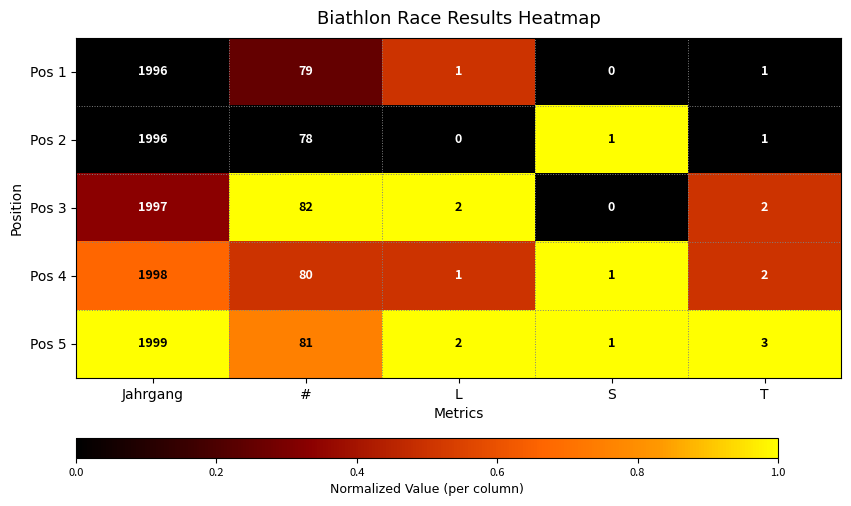

The value of Pos 3 at Jahrgang is 972. True or false?

False